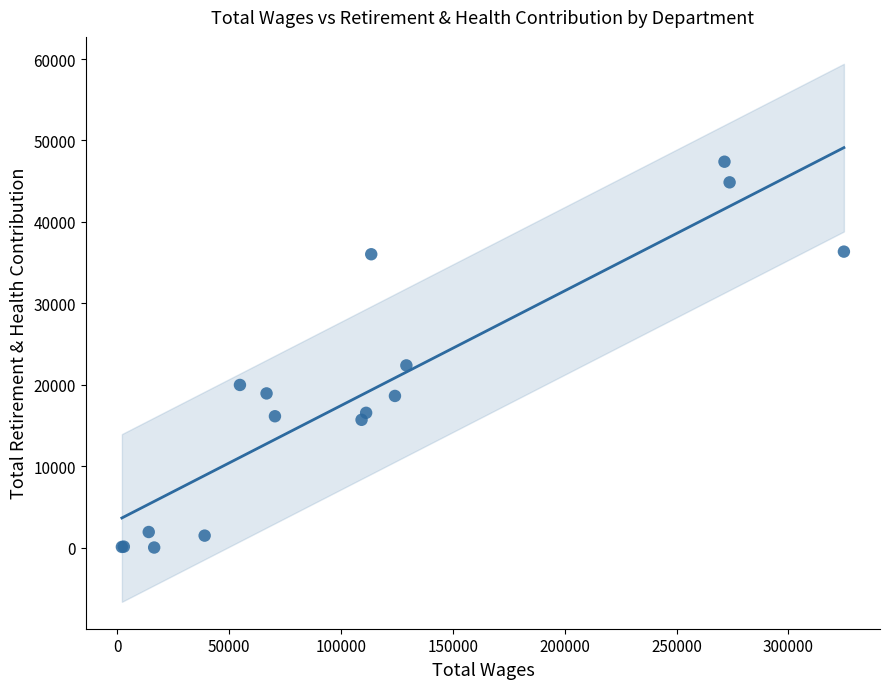

What Y value in the scatter plot is closest to 23696?

22370